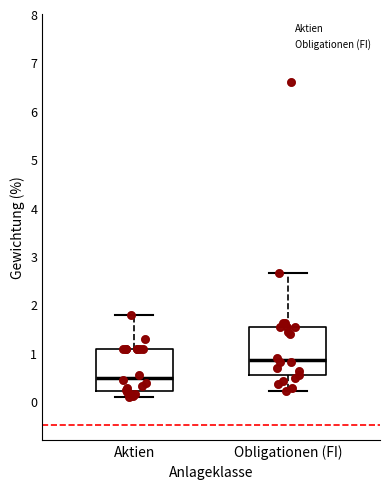

Reading left to right, transcribe this box plot: for each box, give where its median line is, the range the box spans, and where its two whiskers end, as read against the y-axis. The values are not printed on the chart, so give them approximately, as read against the axis.

Aktien: median 0.5, box 0.2 to 1.1, whiskers 0.1 to 1.8
Obligationen (FI): median 0.8, box 0.5 to 1.5, whiskers 0.2 to 2.7